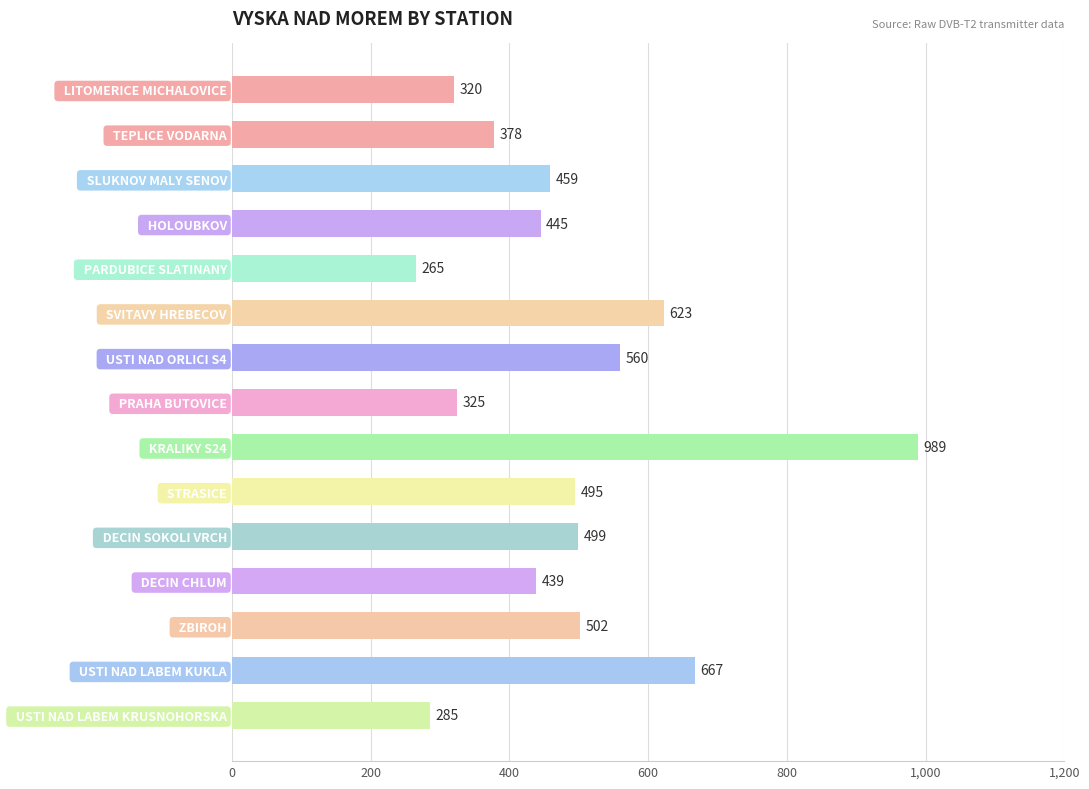

What is the value of the 1st bar from the top?

320